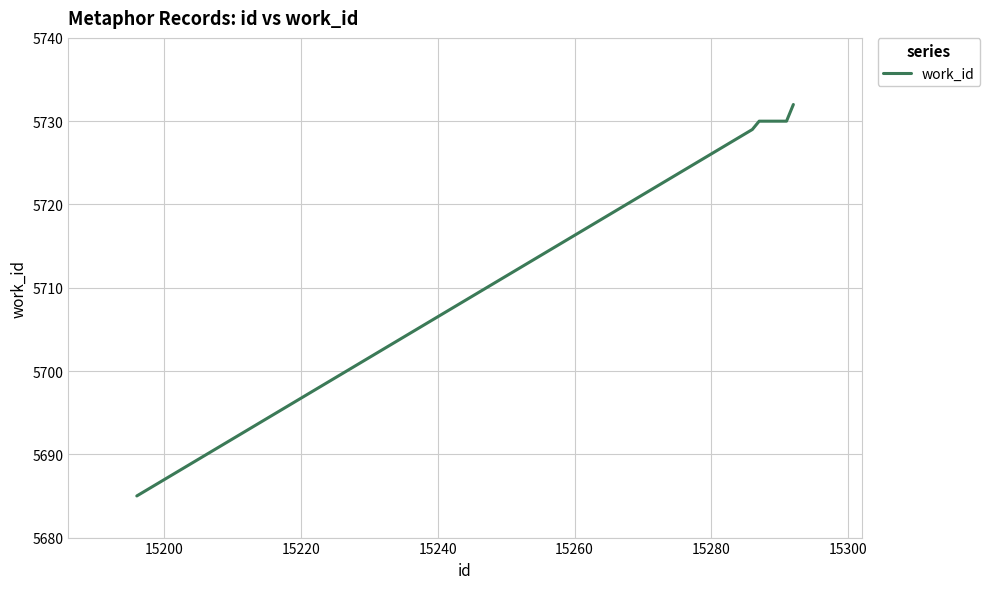

What is the minimum value shown in the chart?

5685